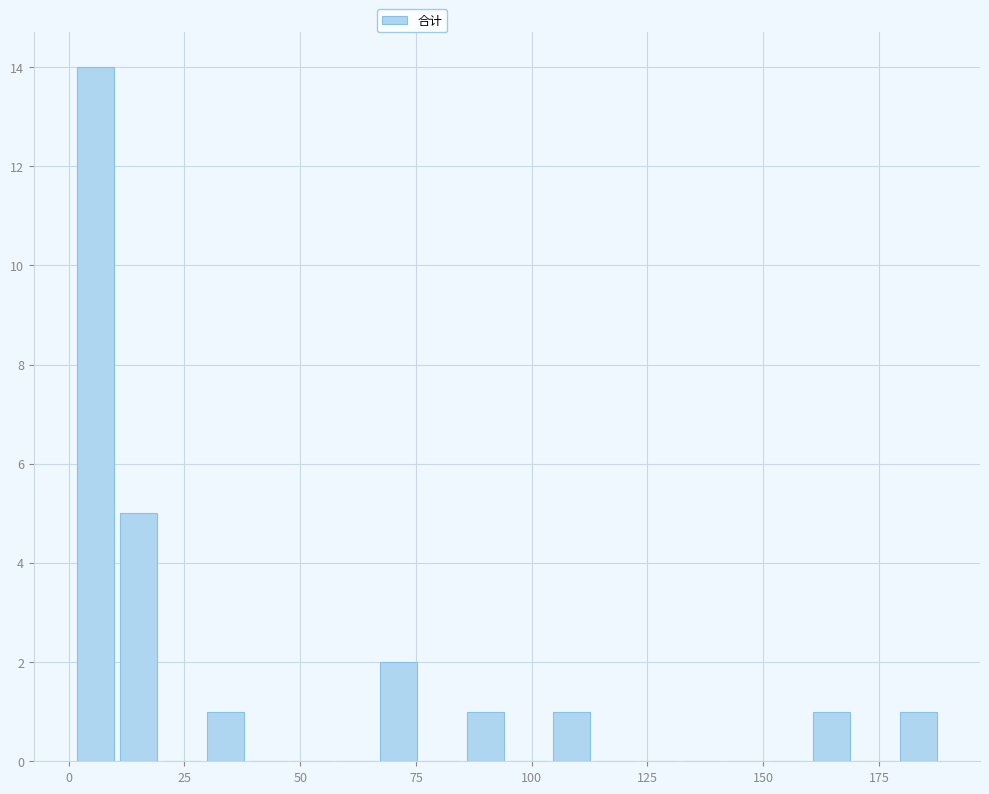

Around what value on the x-axis is the tallest bar? Give the approximate position of its centre, as read against the axis.

5